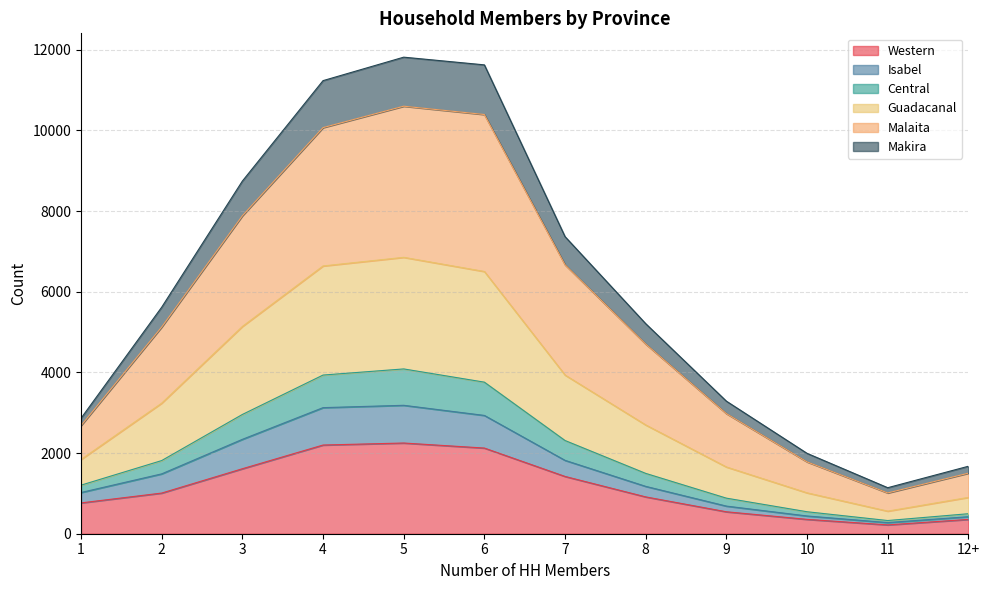

How many lines are shown in the chart?

6